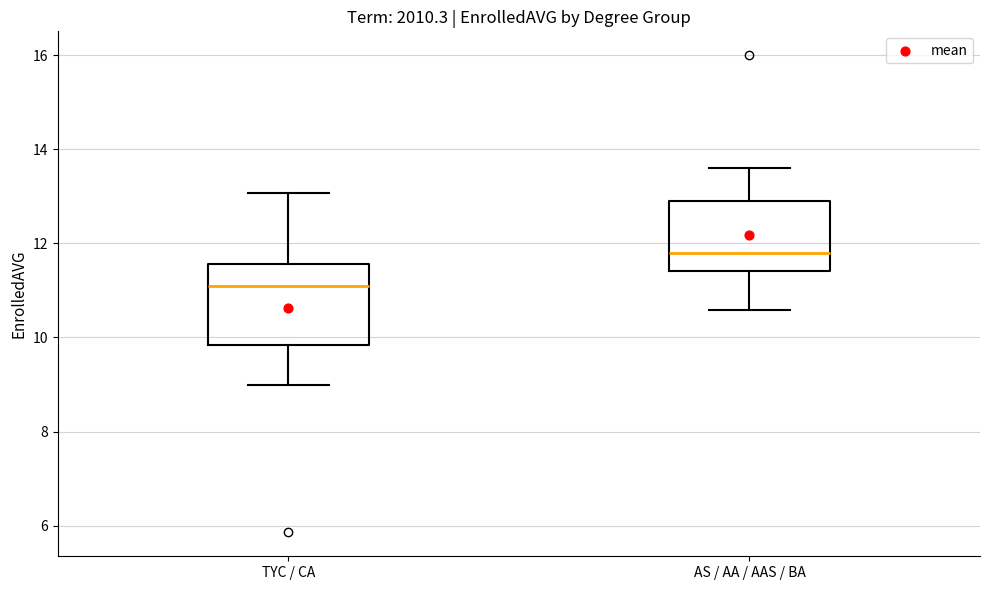

Which box's median line is the highest?

AS / AA / AAS / BA